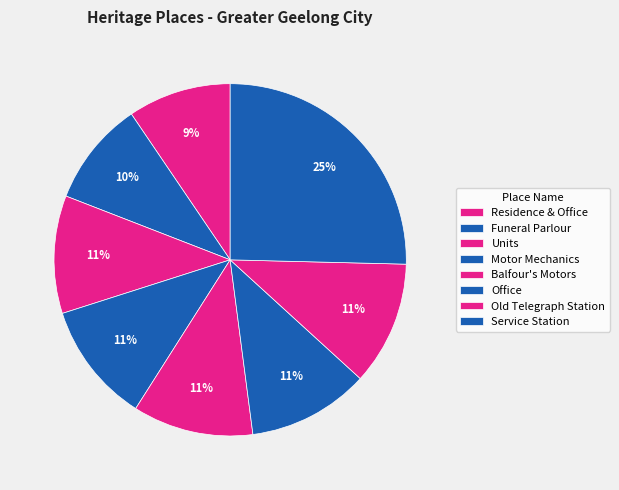

What is the change in value from Residence & Office to Office?

+3024